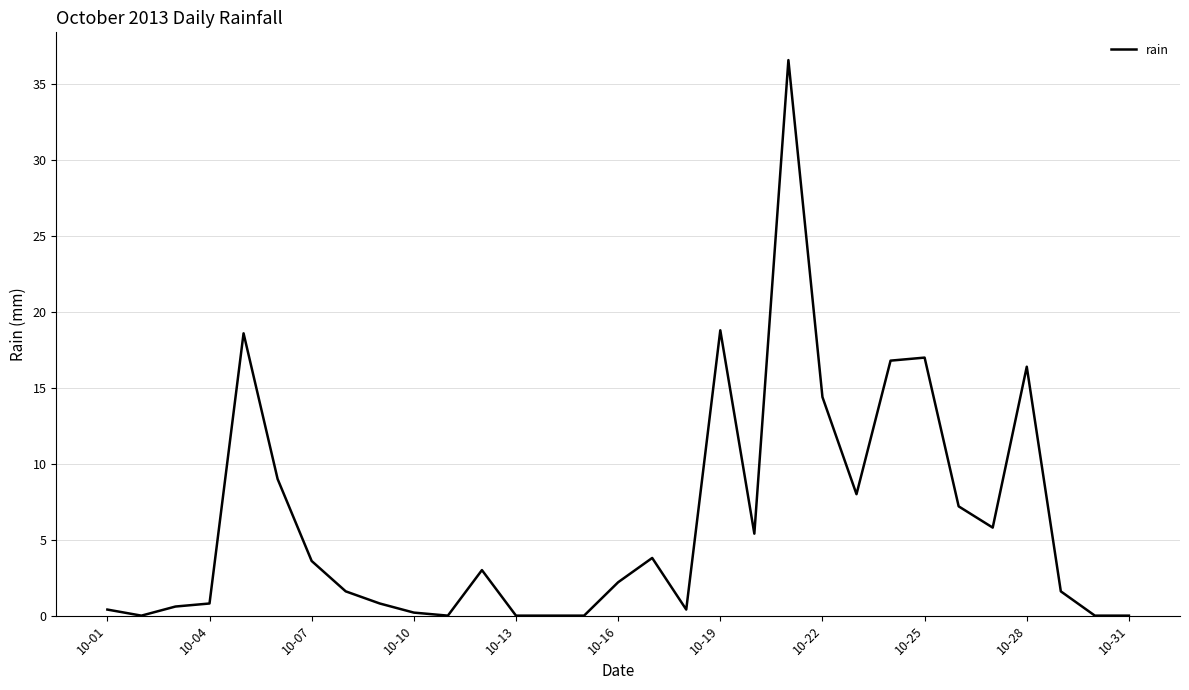

What is the difference between the maximum and minimum values?

36.6